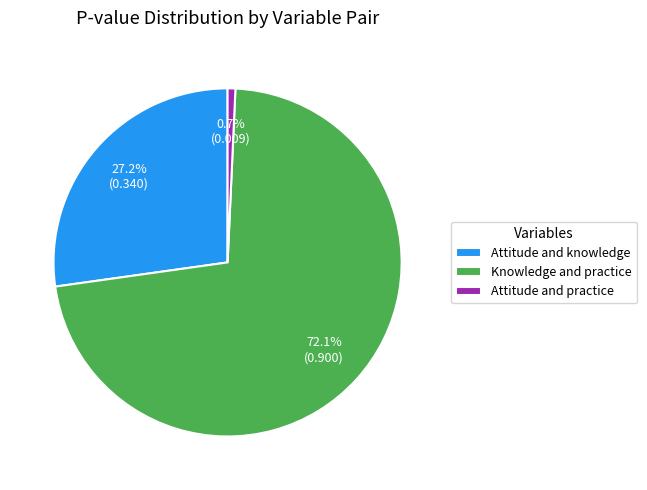

How many segments does this pie chart have?

3